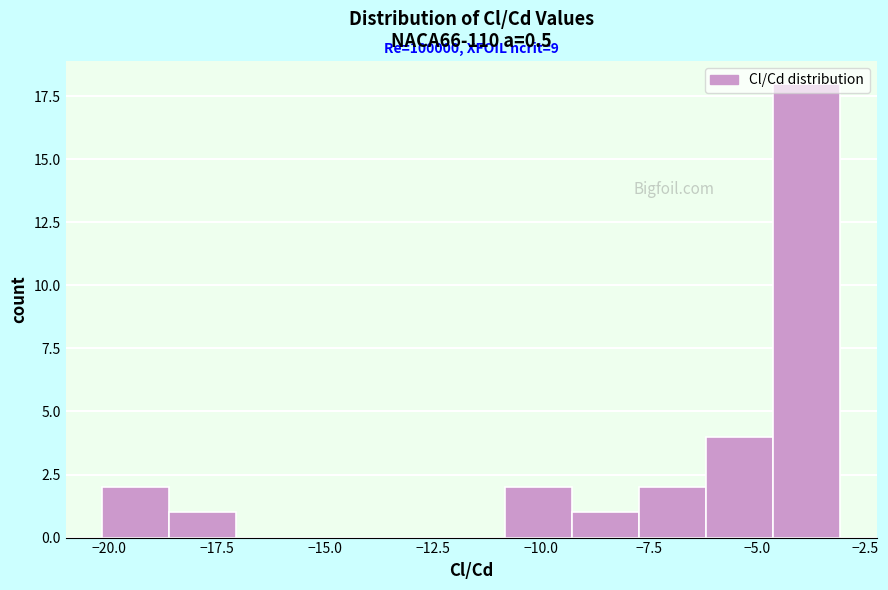

Read against the x-axis, roughly where is the centre of the tallest bar?

-4.0